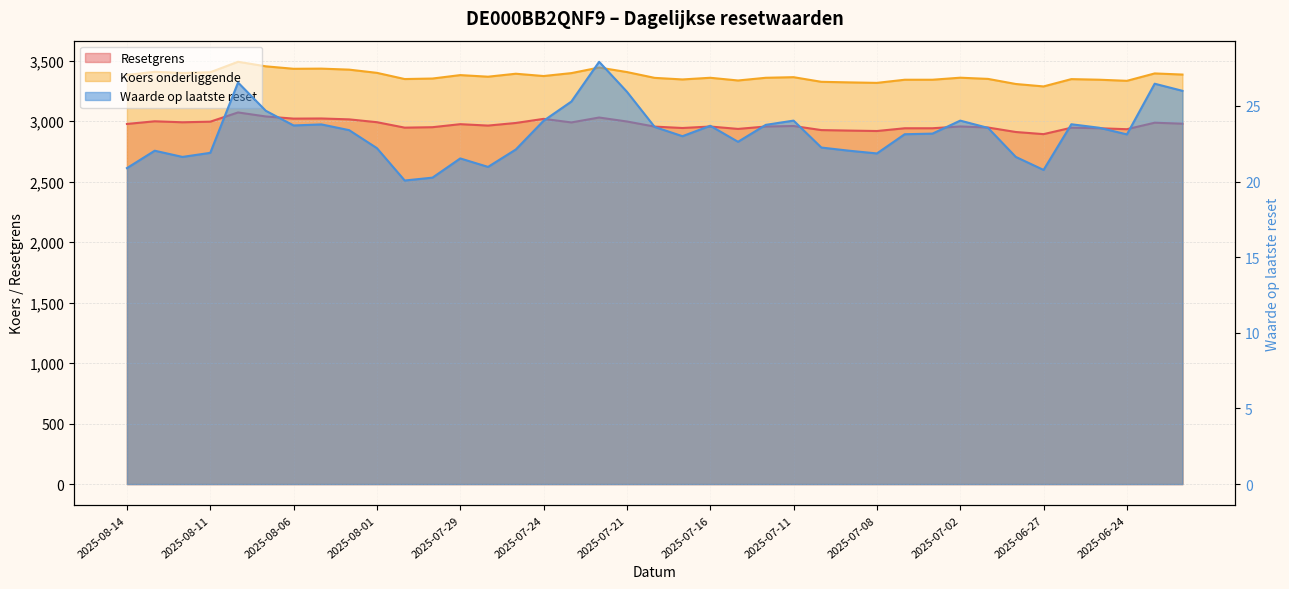

Rank the series at 2025-06-23 from highest to lowest value.

Koers onderliggende, Resetgrens, Waarde op laatste reset